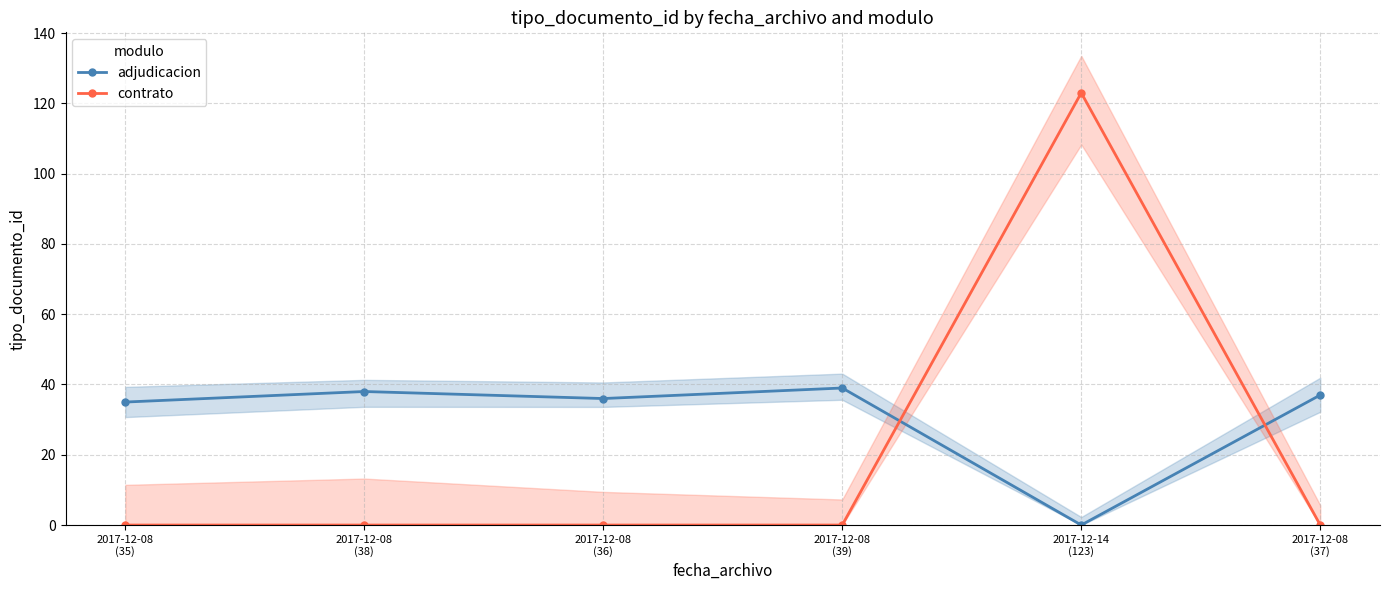

Which series has the largest total across all categories?

adjudicacion